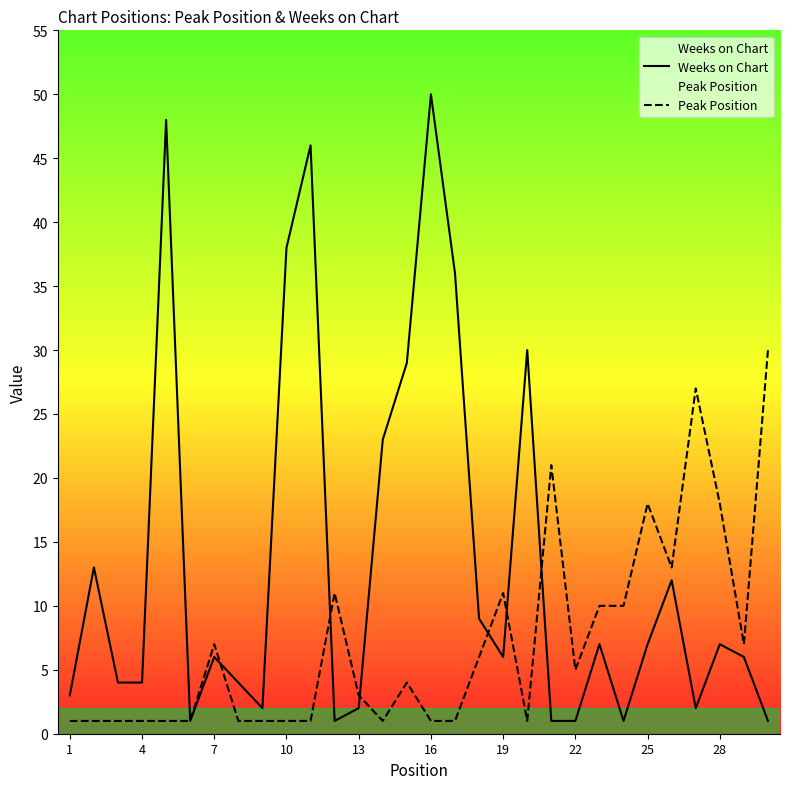

How many series are shown in this chart?

2